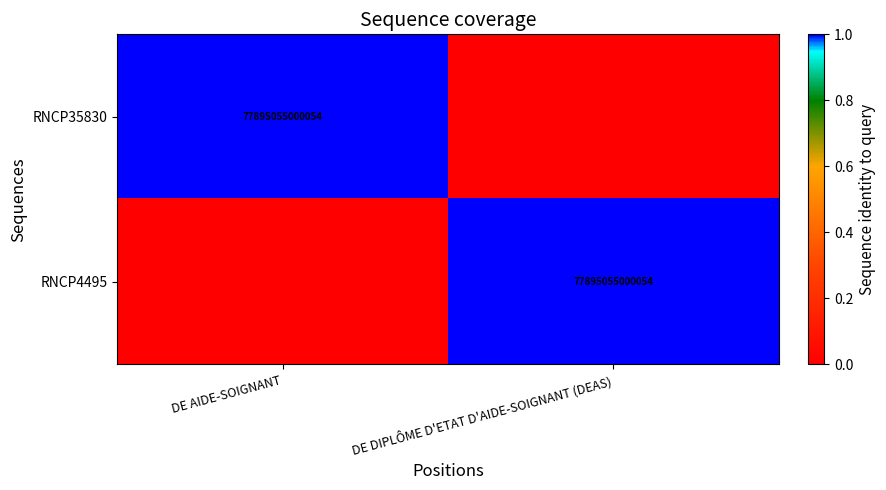

The RNCP35830 series shows 102899438780998 at DE AIDE-SOIGNANT. True or false?

False